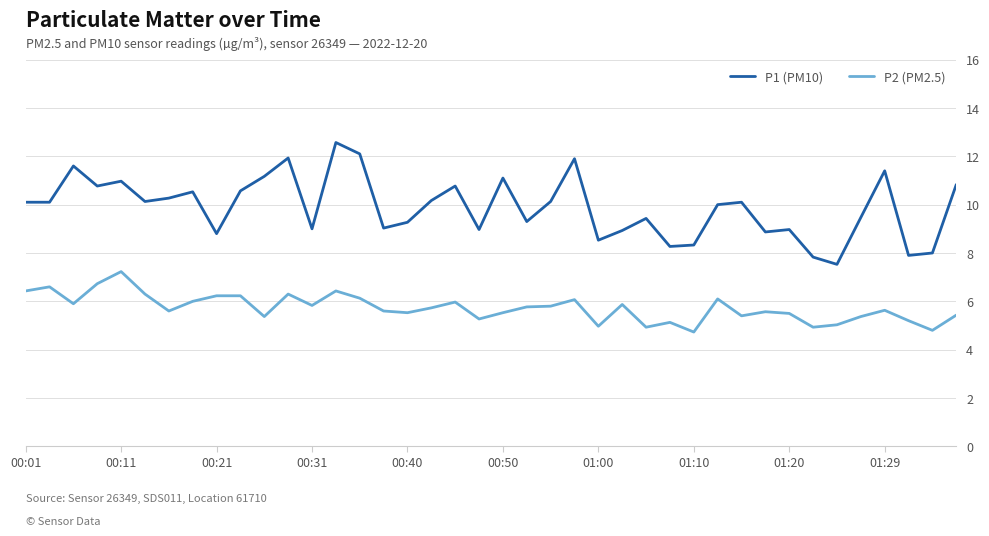

Which series has the widest spread of values?

P1 (PM10)